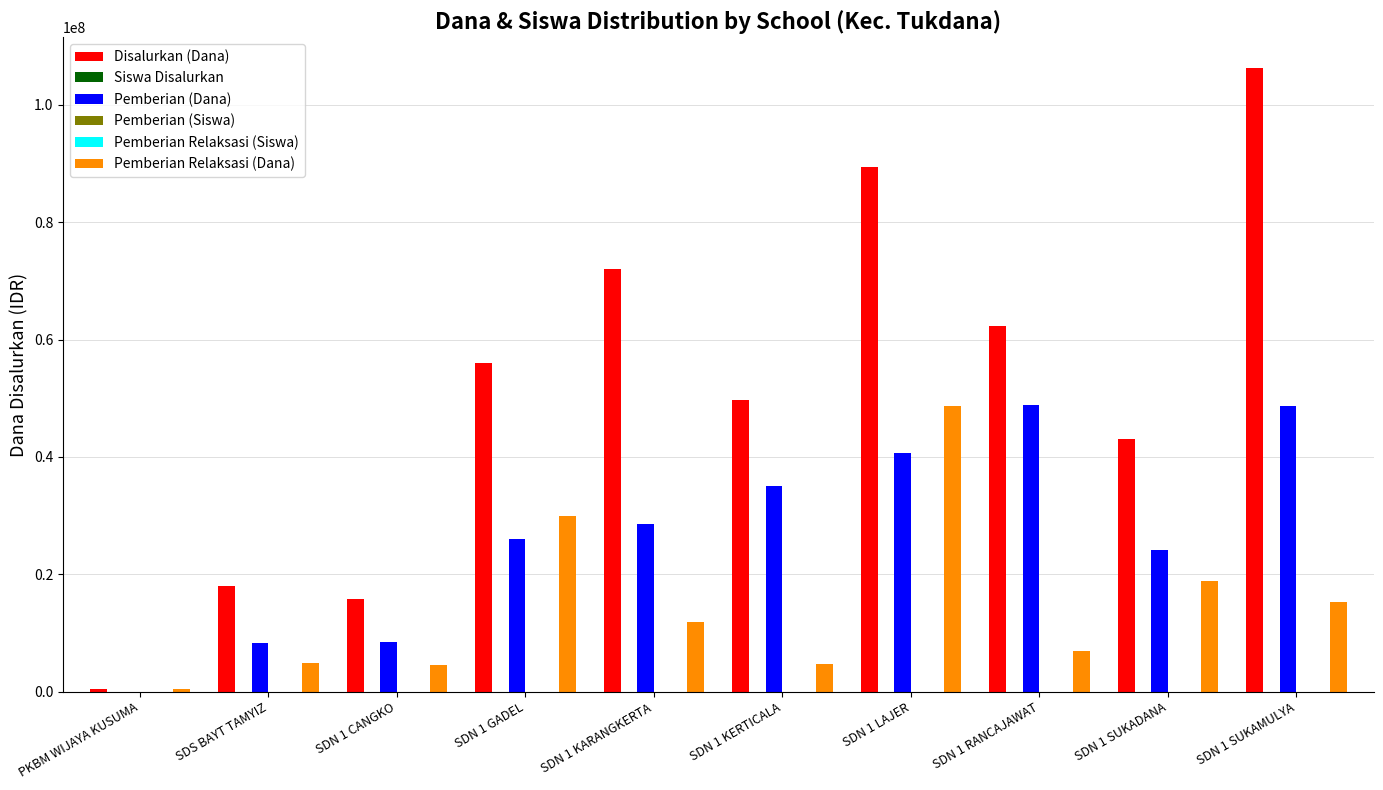

Which series changed the most between SDN 1 KARANGKERTA and SDN 1 SUKADANA?

Disalurkan (Dana)